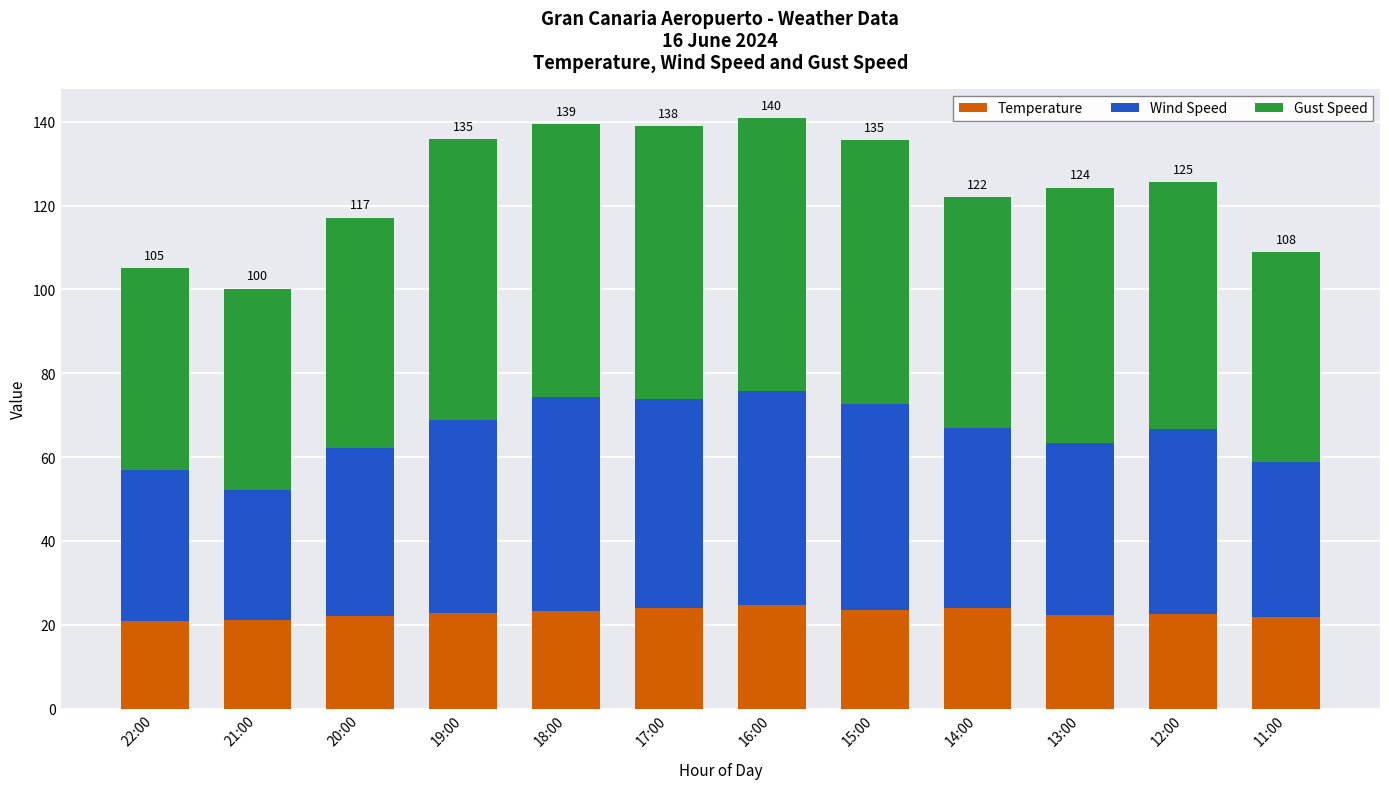

The Temperature series shows 14.8 at 17:00. True or false?

False